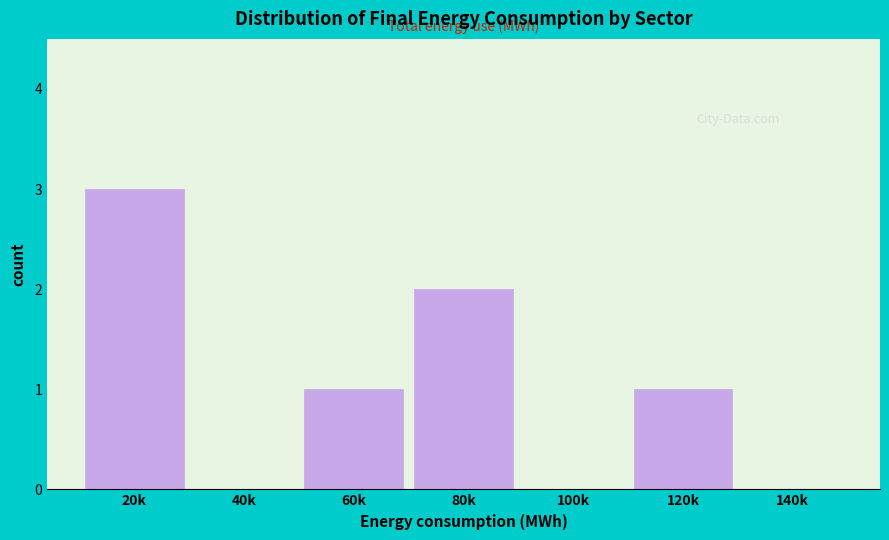

Reading right to left, transcribe all the data shown in this chart.

140k=0	120k=1	100k=0	80k=2	60k=1	40k=0	20k=3